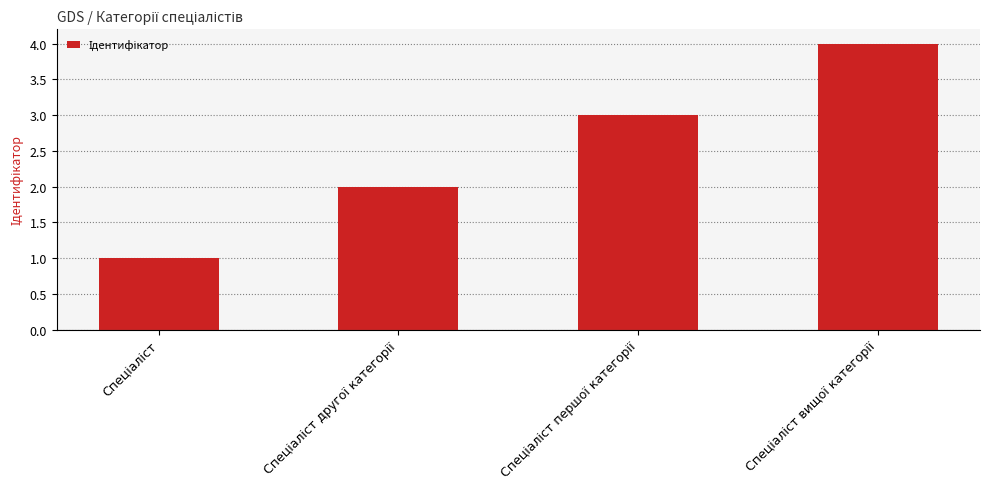

What is the greatest value displayed?

4